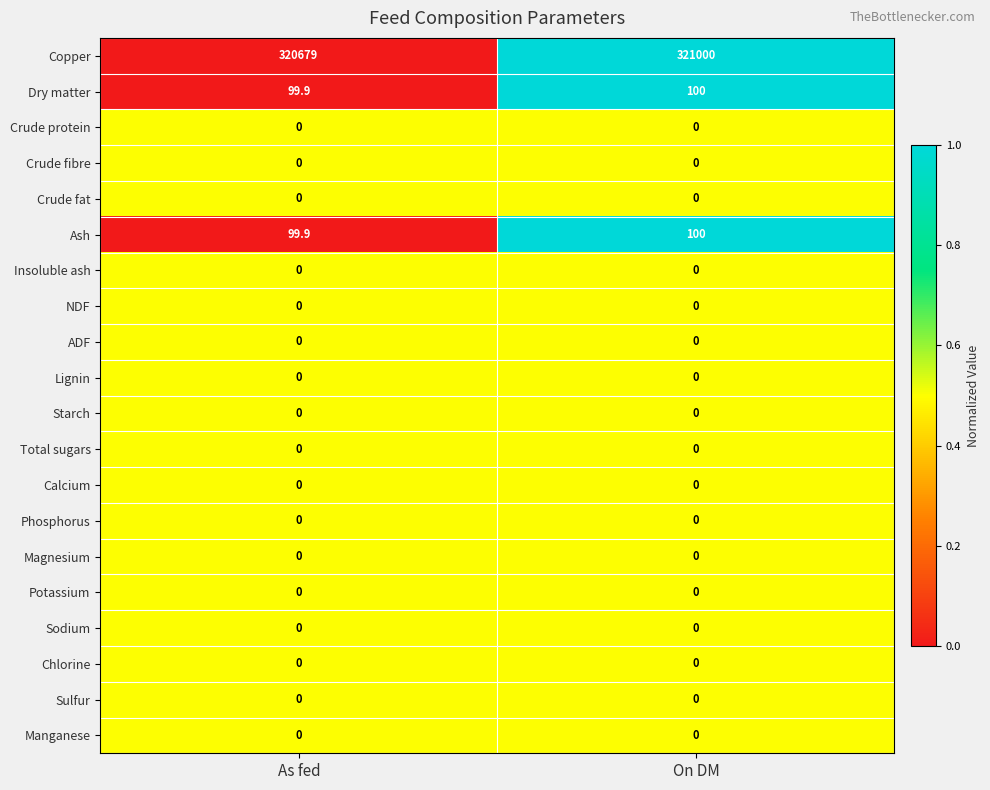

What is the sum of all Dry matter values?

199.9